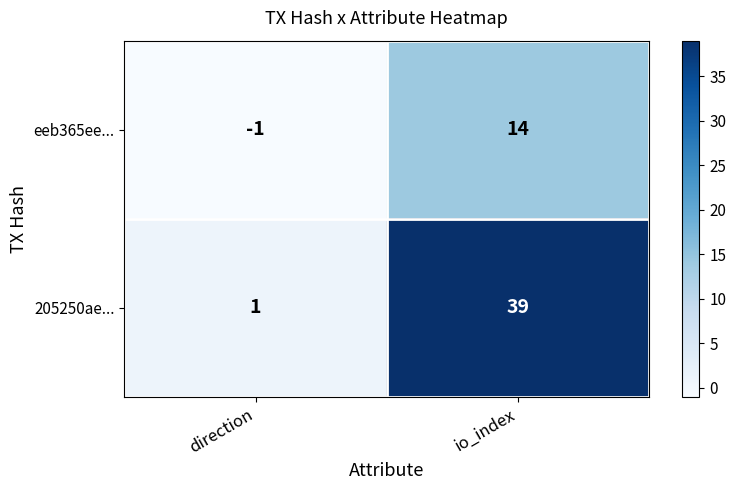

Reading left to right, what are all the values shown in this chart?

eeb365ee...: direction=-1	io_index=14
205250ae...: direction=1	io_index=39